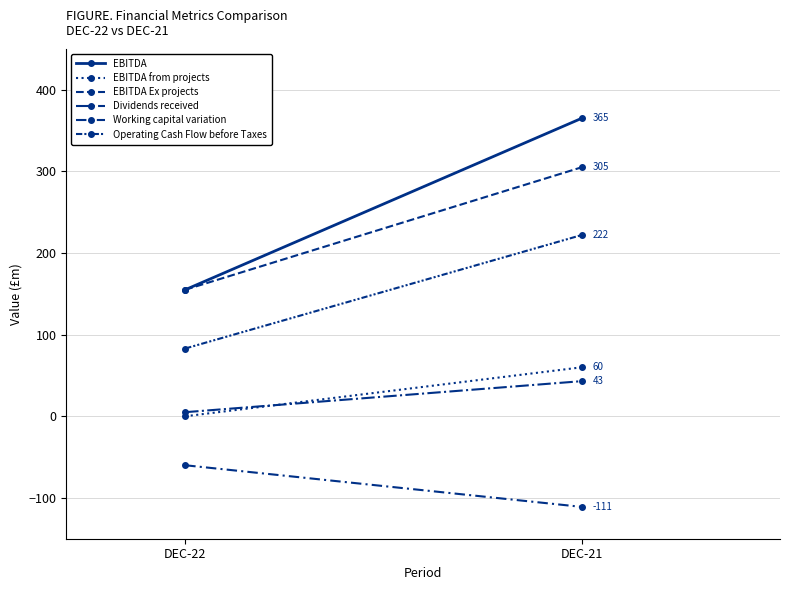

Is the value of EBITDA at DEC-22 greater than the value of Operating Cash Flow before Taxes at DEC-21?

No